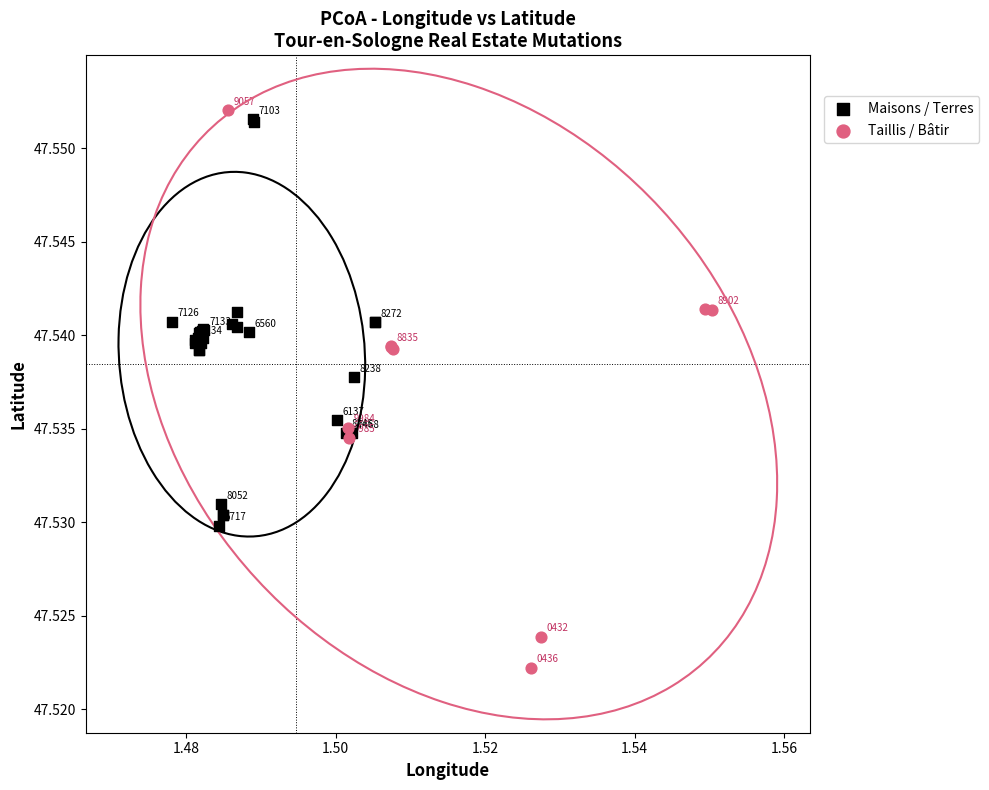

Which series has the largest Y range (max minus min)?

Taillis / Bâtir